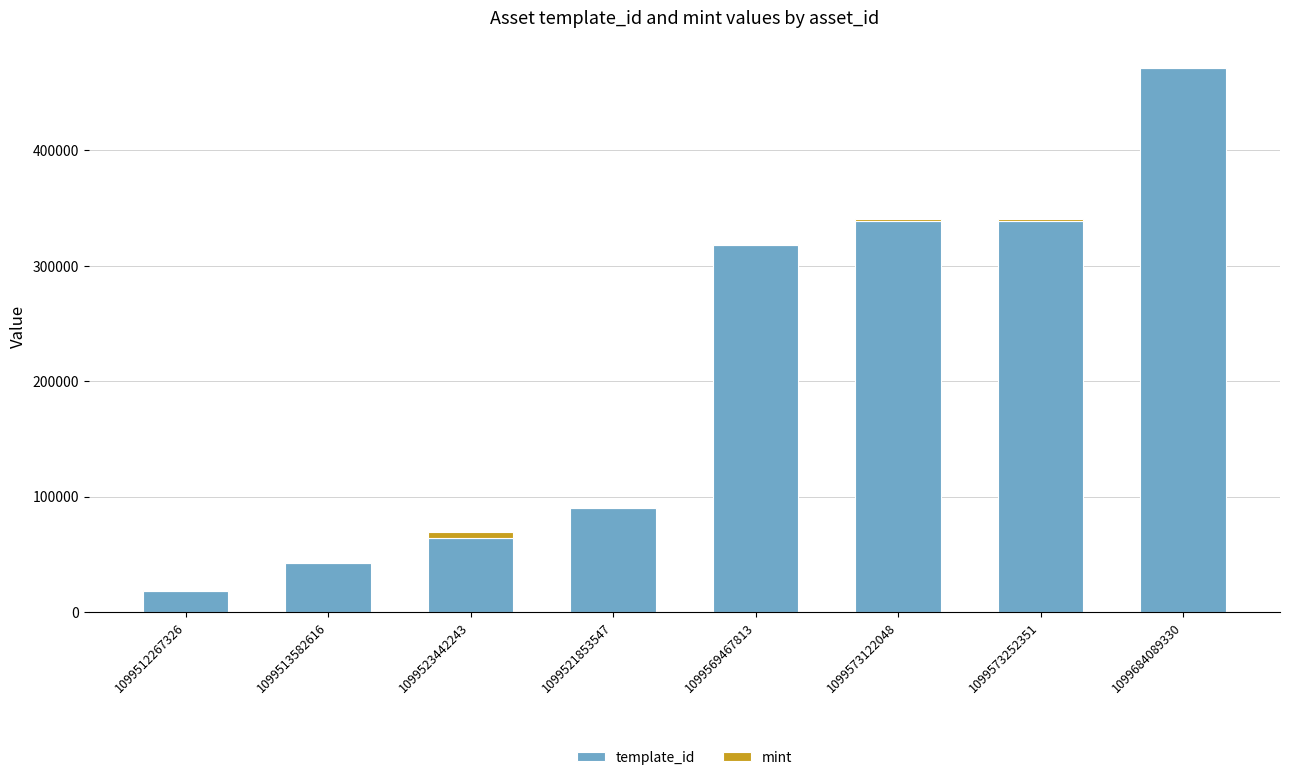

What is the highest value of the template_id series?

471514